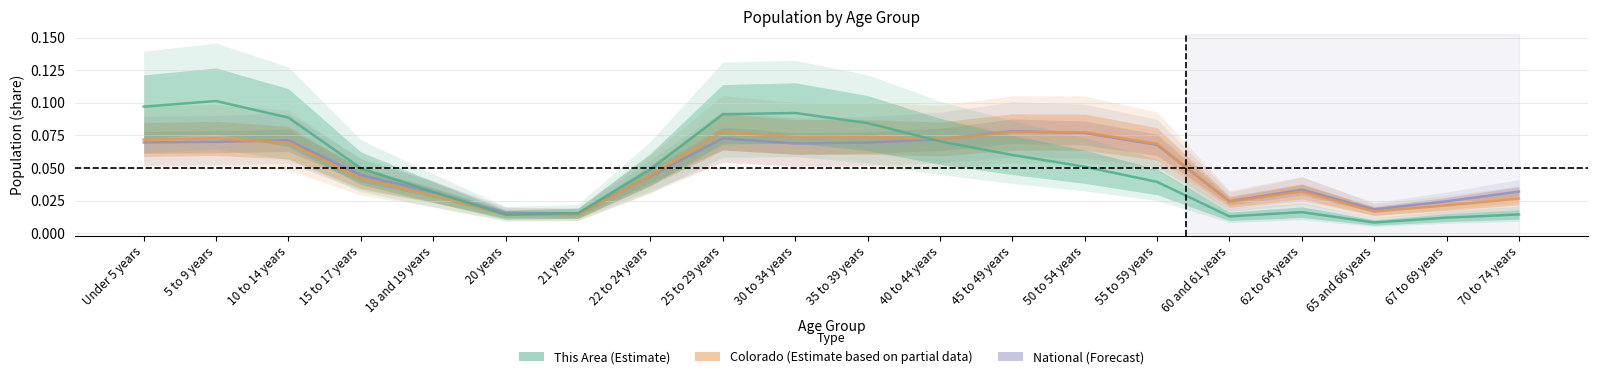

What is the total value across all series at 30 to 34 years?

0.2